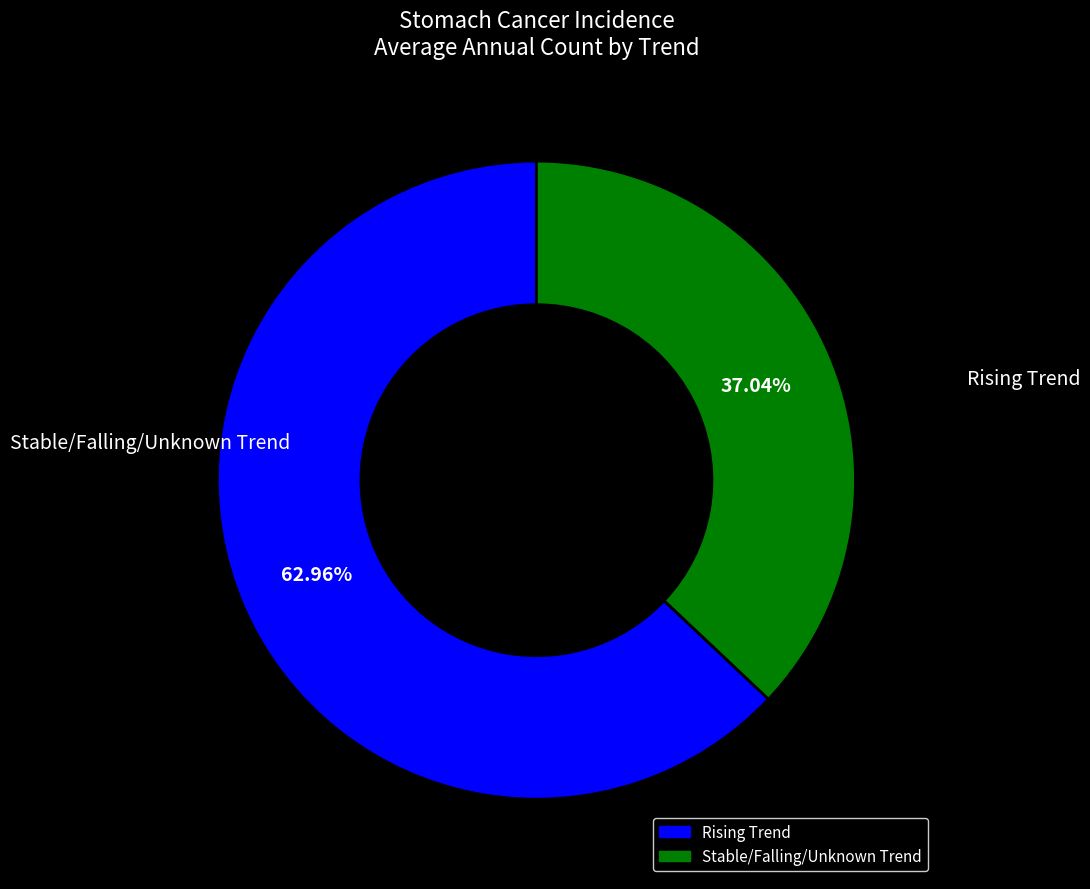

Does any single category account for the majority?

Yes